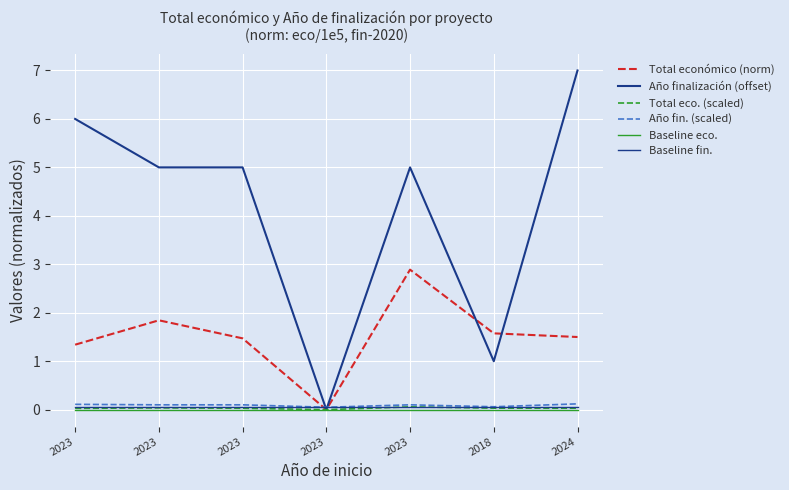

Count the Año finalización (offset) values in the range 1 to 6.

5